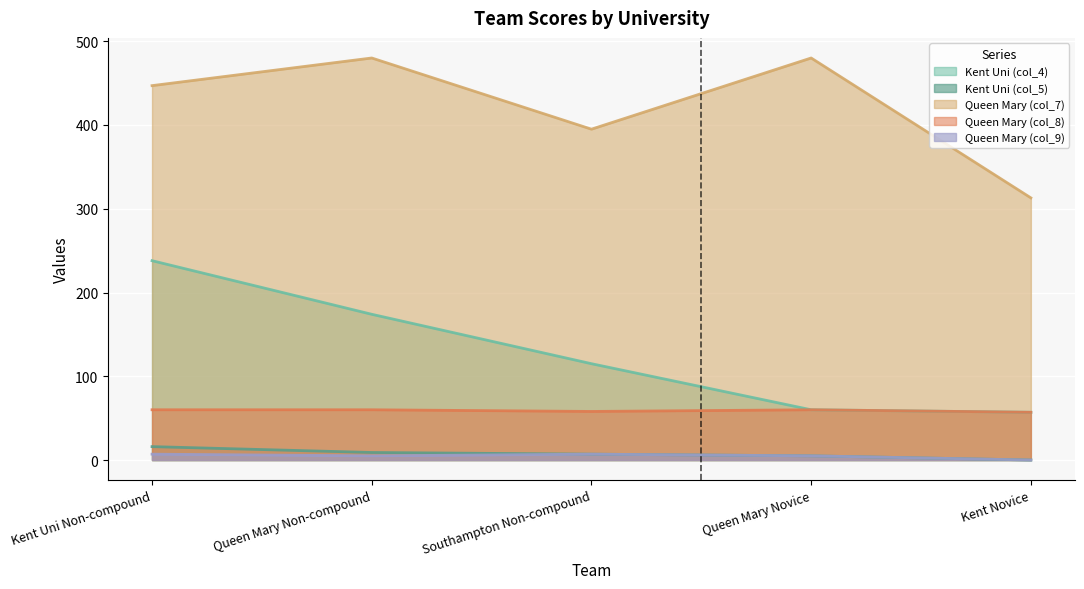

Reading left to right, extract all data points from this chart.

Kent Uni (col_4): 238	174	115	60	57
Kent Uni (col_5): 16	9	7	5	0
Queen Mary (col_7): 447	480	395	480	313
Queen Mary (col_8): 60	60	58	60	57
Queen Mary (col_9): 7	5	7	5	0